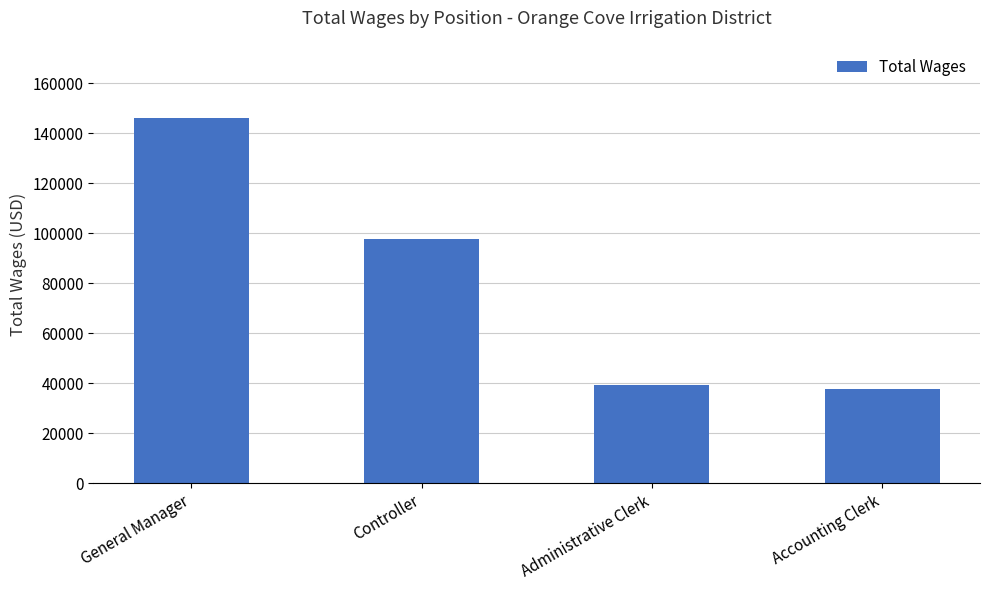

Does the chart contain stacked bars?

No